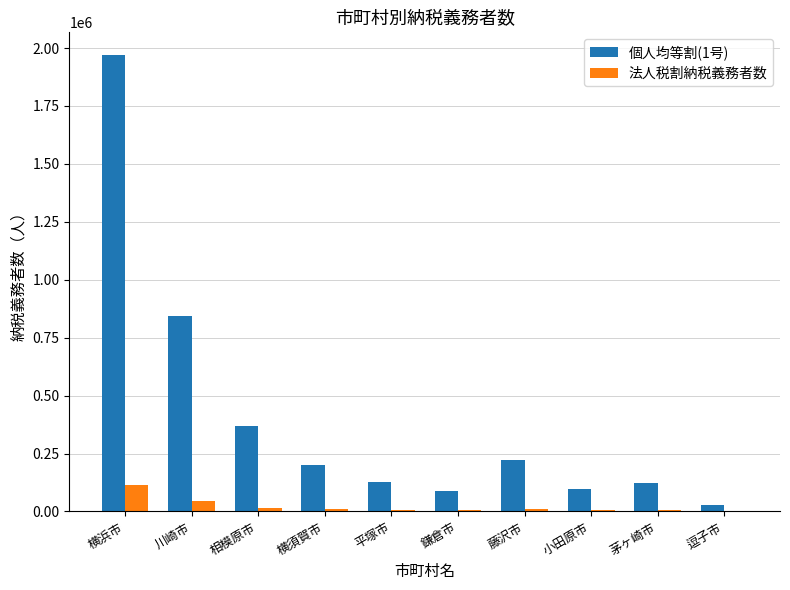

What is the sum of the 法人税割納税義務者数 values at 横須賀市 and 逗子市?

10121